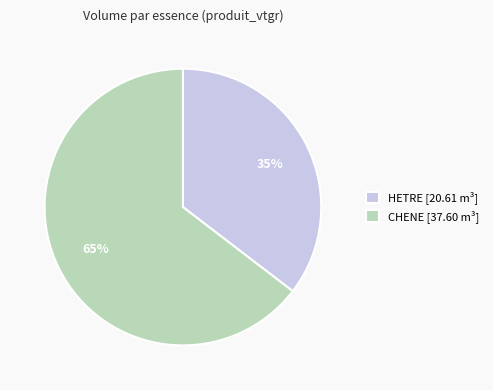

Rank the categories by value from highest to lowest.

CHENE [37.60 m³], HETRE [20.61 m³]